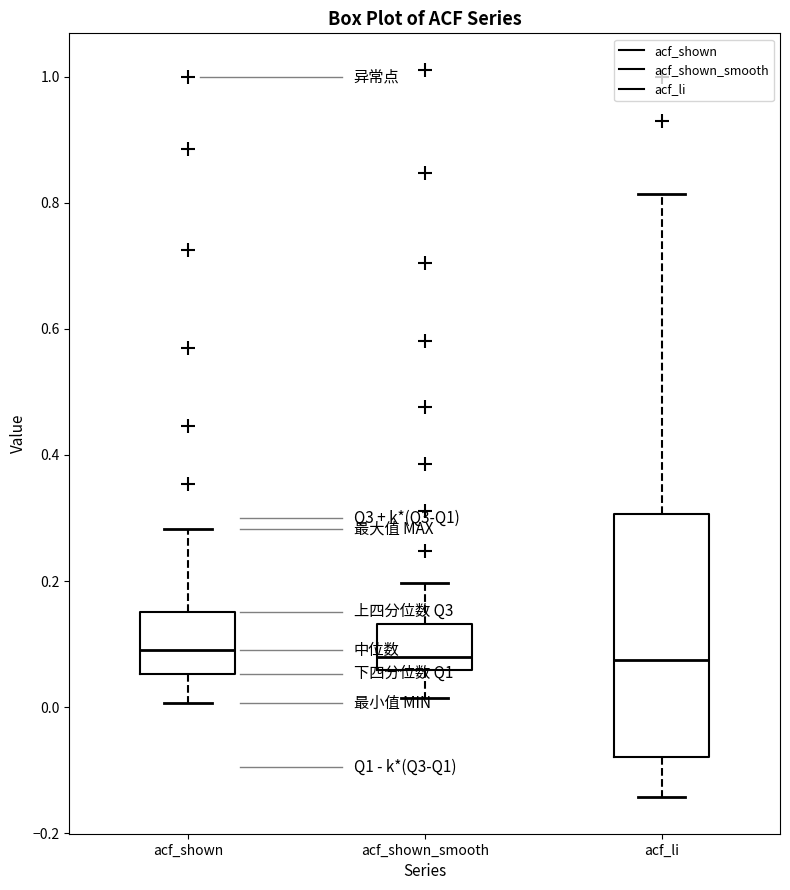

Where does the median line of the box for acf_shown_smooth sit on the y-axis? The values are not printed on the chart, so give them approximately, as read against the axis.

0.08